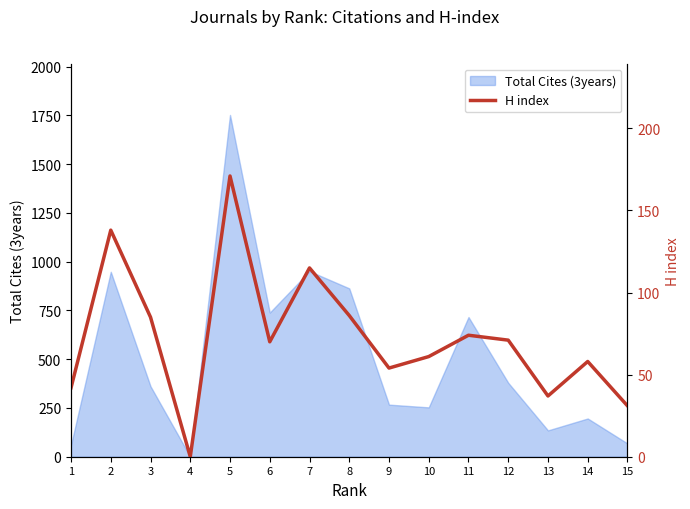

The value of Total Cites (3years) at 4 is -1080. True or false?

False